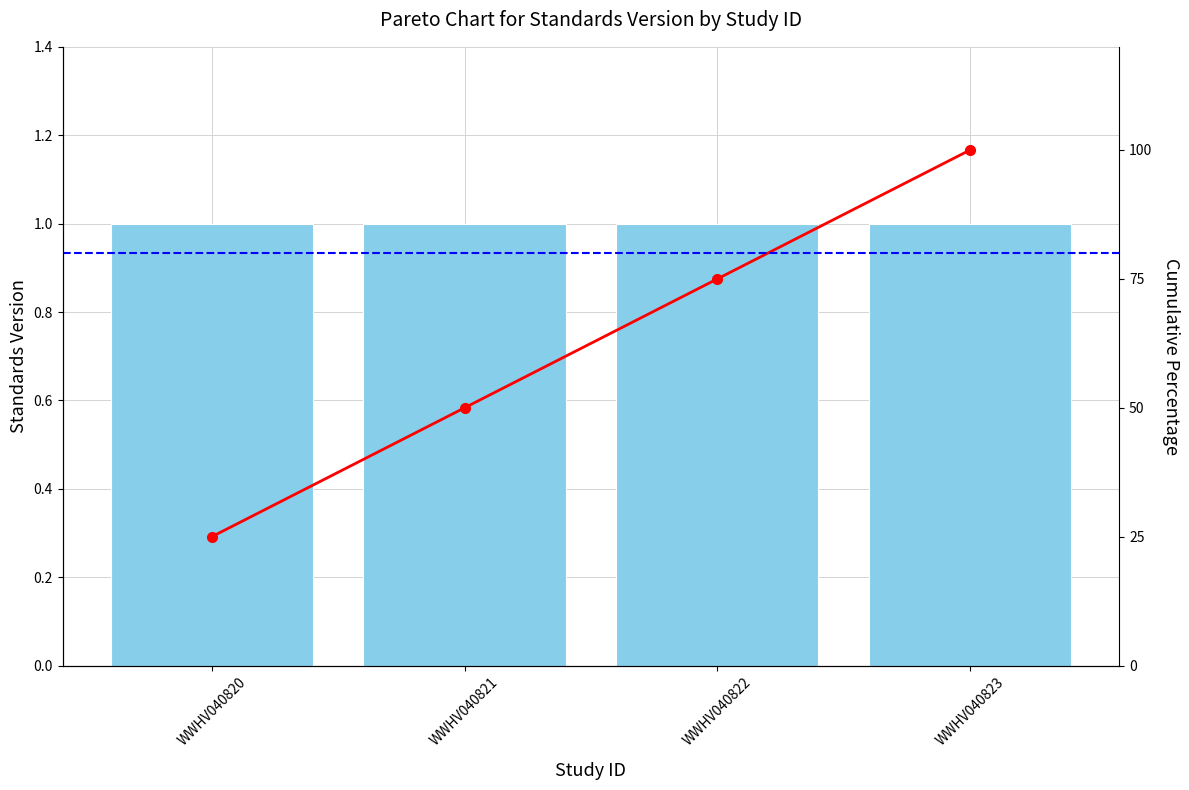

The Standards Version series shows 0 at WWHV040820. True or false?

False